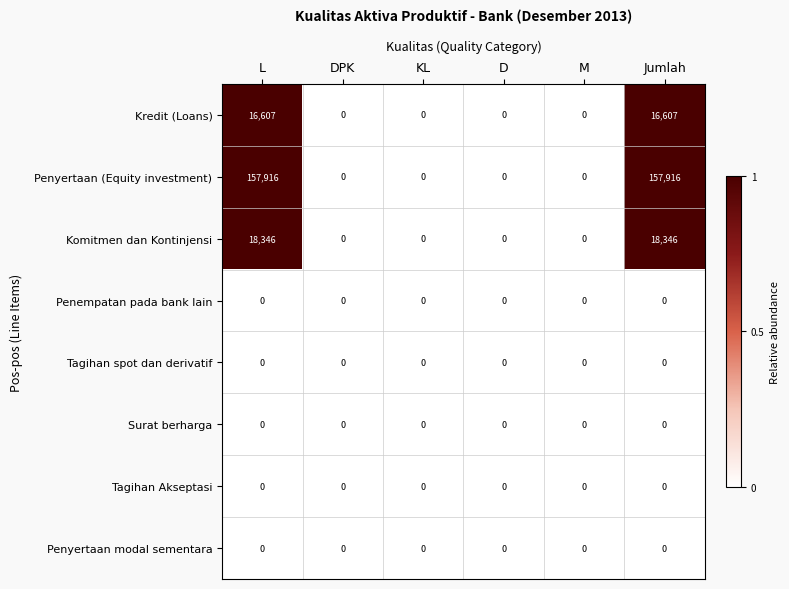

The Kredit (Loans) series shows 21912 at L. True or false?

False